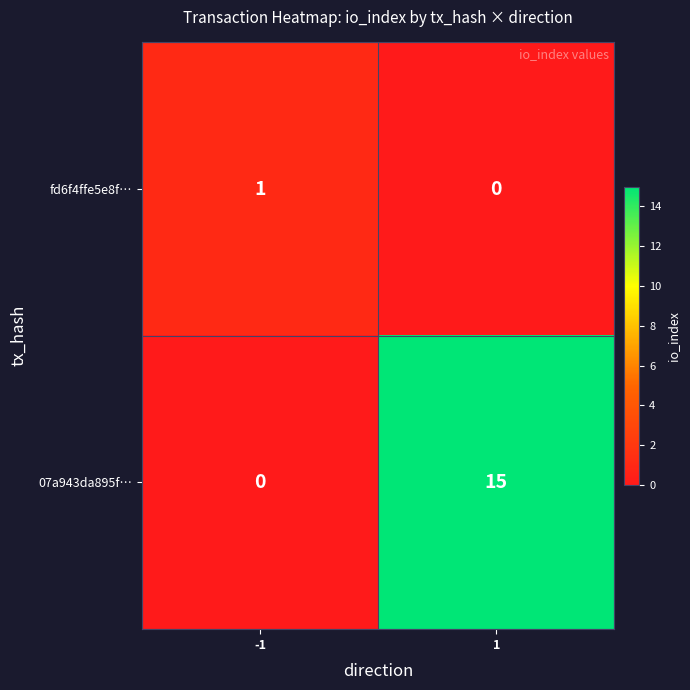

Between -1 and 1, which series saw the biggest shift?

07a943da895f…